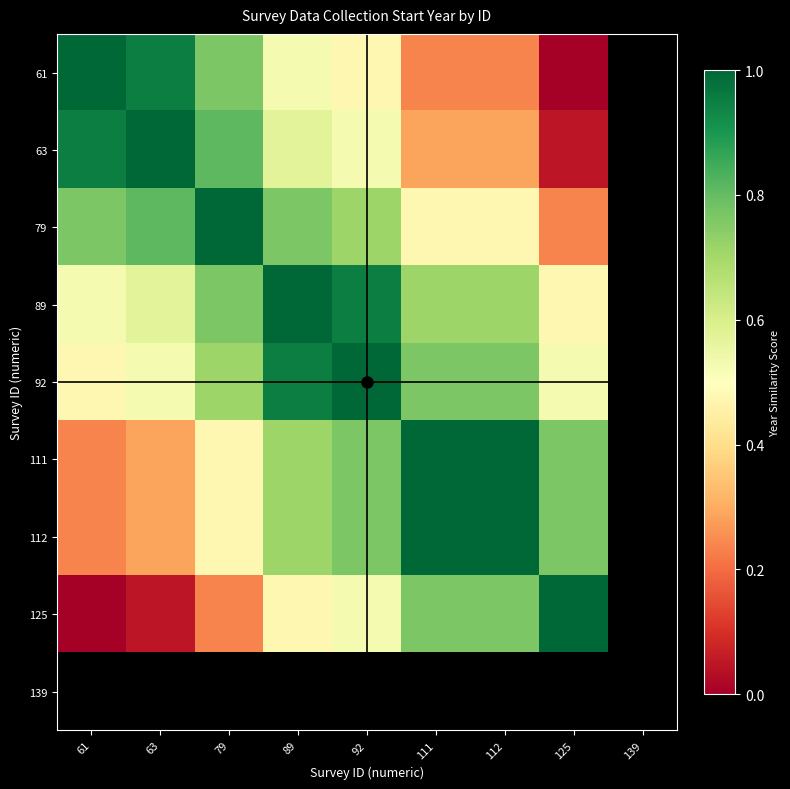

How many distinct data groups are displayed?

9